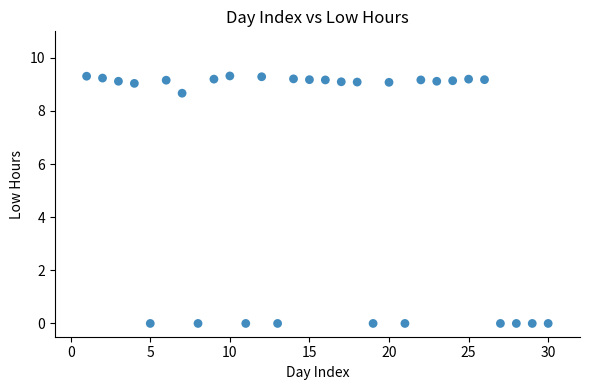

What is the range of X values (max minus min)?

29.0